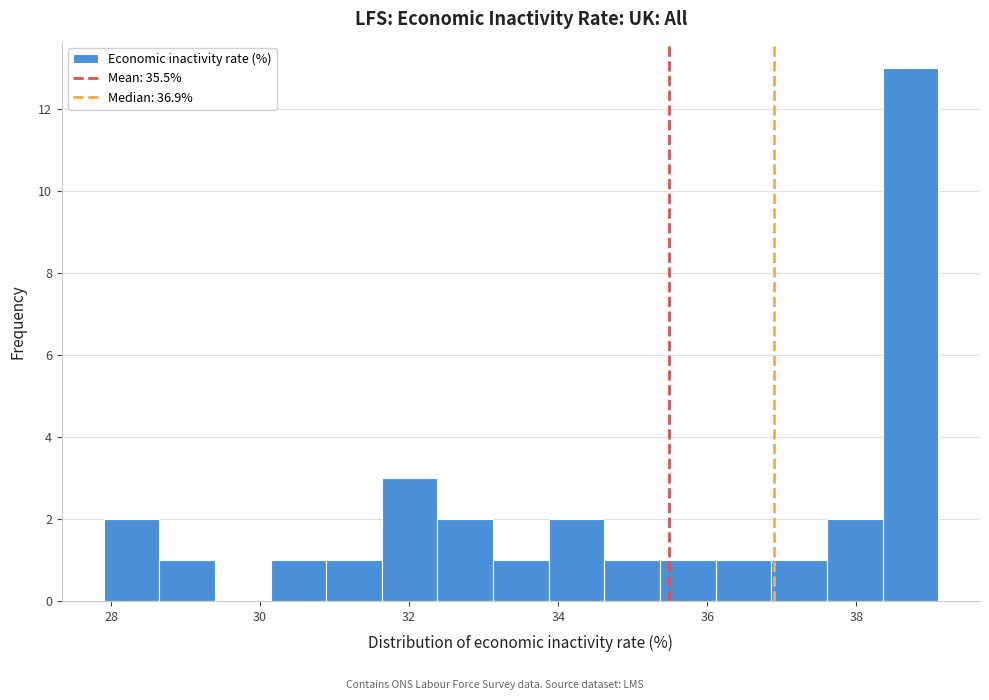

Around what value on the x-axis is the tallest bar? Give the approximate position of its centre, as read against the axis.

38.8